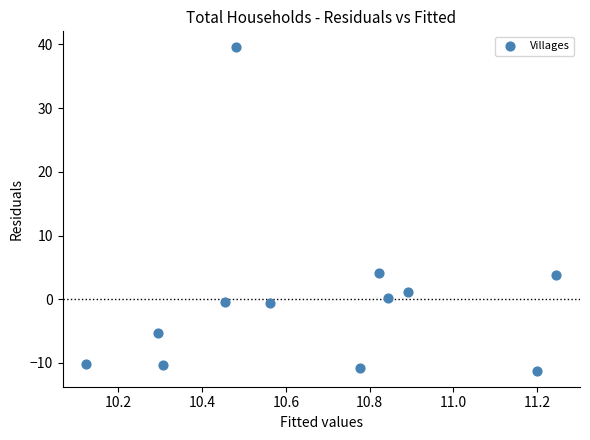

What is the average X value?

10.7